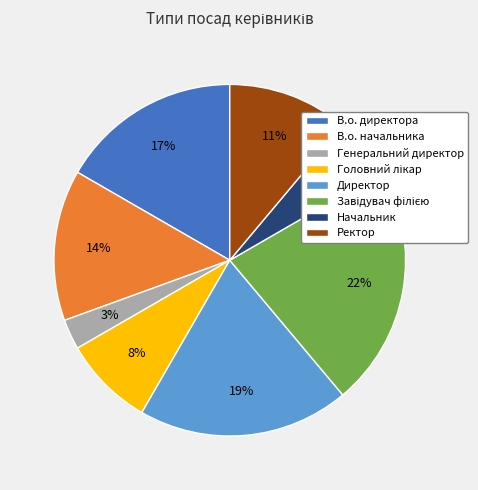

Is there any slice that represents more than half of the pie?

No